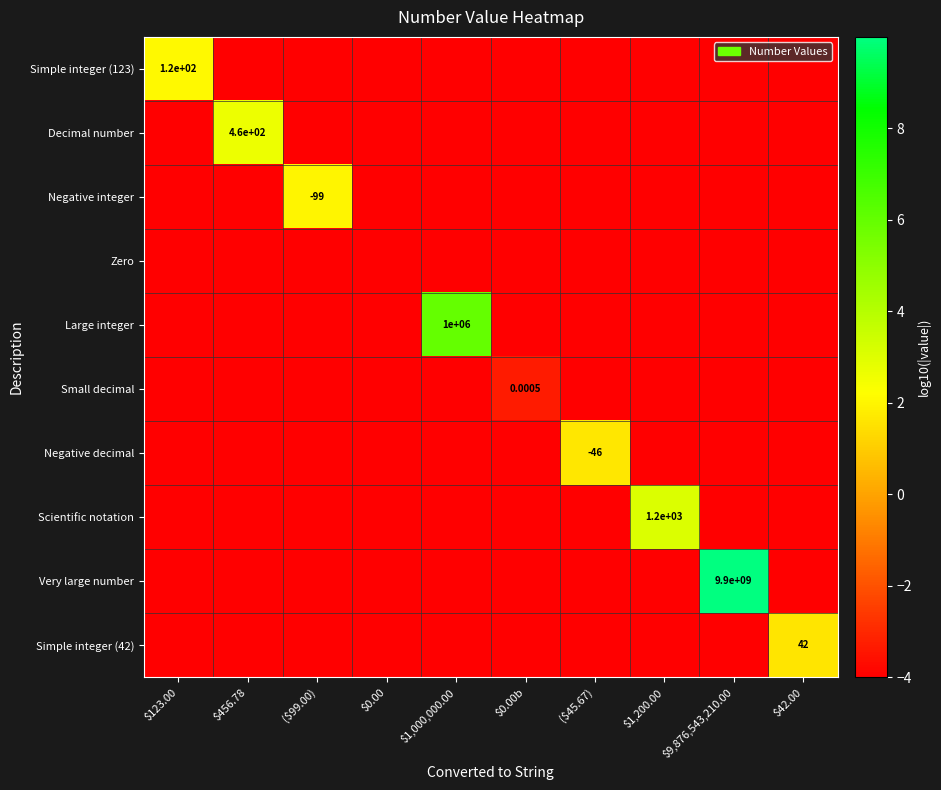

What is the spread (max minus min) of values at $456.78?

6.7